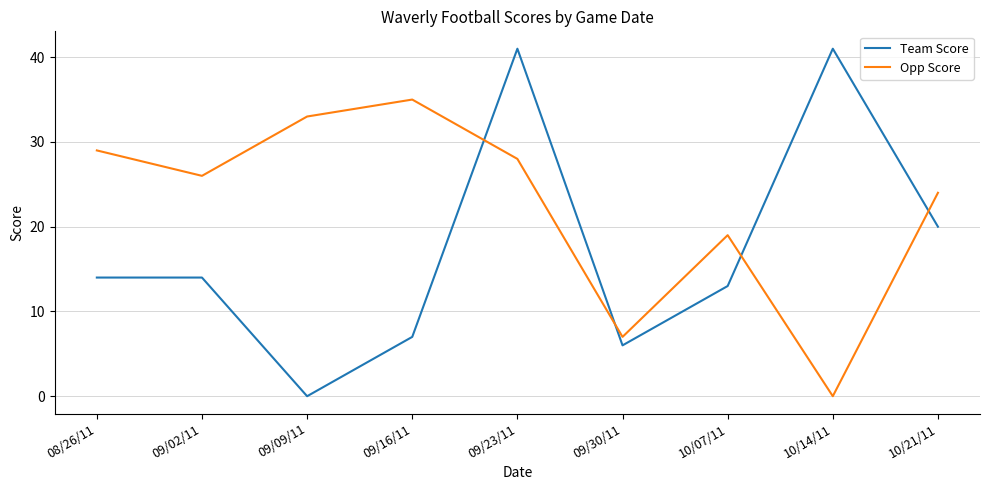

List the series in order of their peak value, highest first.

Team Score, Opp Score